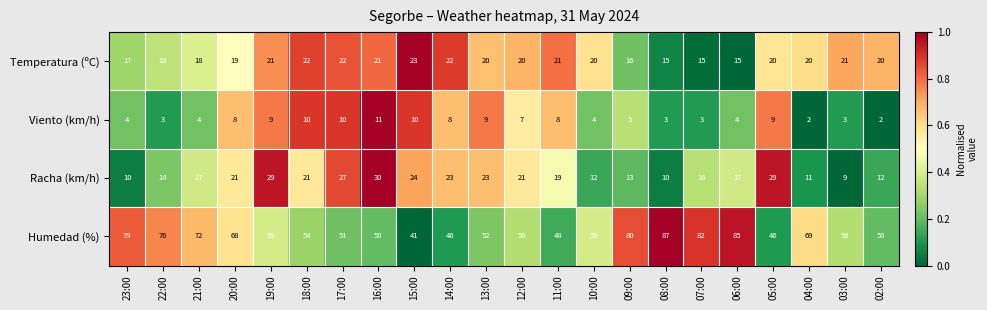

At which category is the sum across all series the highest?

06:00